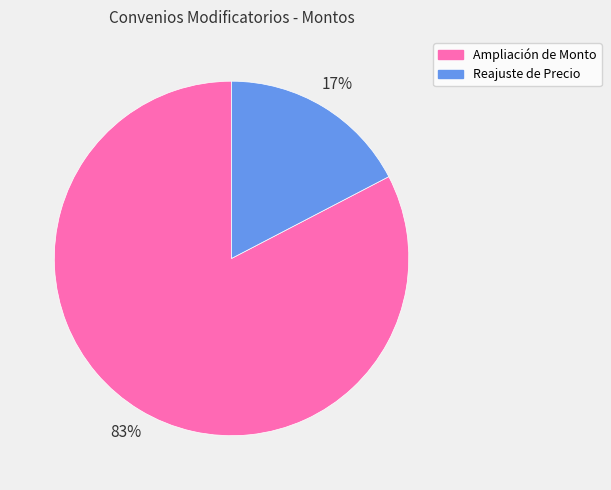

Between Reajuste de Precio and Ampliación de Monto, which is larger?

Ampliación de Monto